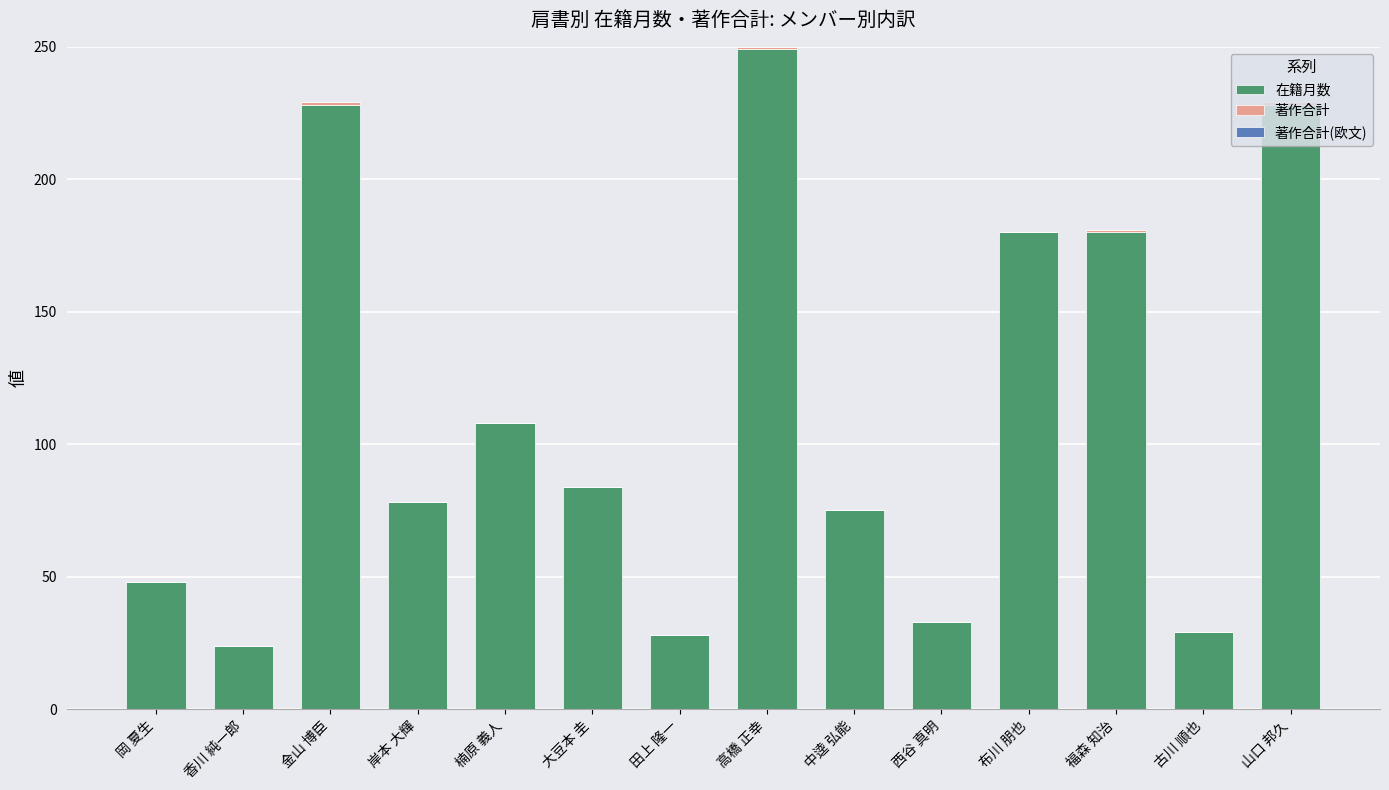

At which label does 在籍月数 reach its peak?

高橋 正幸